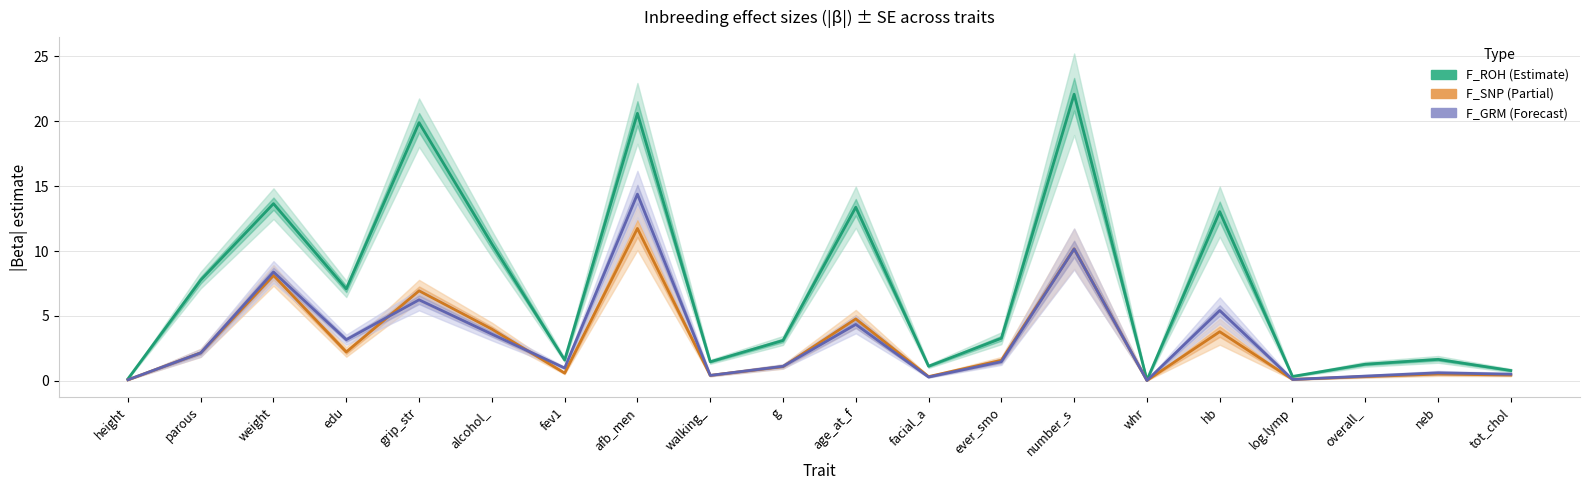

Reading left to right, extract all data points from this chart.

F_ROH (estimate): 0.2	7.8	13.6	7.1	19.9	10.5	1.6	20.6	1.5	3.1	13.4	1.1	3.3	22.1	0.1	13.0	0.3	1.3	1.7	0.8
F_SNP (estimate): 0.1	2.2	8.1	2.2	6.9	4.0	0.6	11.7	0.4	1.1	4.8	0.3	1.6	10.2	0.0	3.8	0.1	0.3	0.5	0.5
F_GRM (forecast): 0.1	2.2	8.4	3.2	6.2	3.6	1.0	14.4	0.4	1.1	4.4	0.3	1.5	10.2	0.0	5.4	0.1	0.4	0.6	0.5